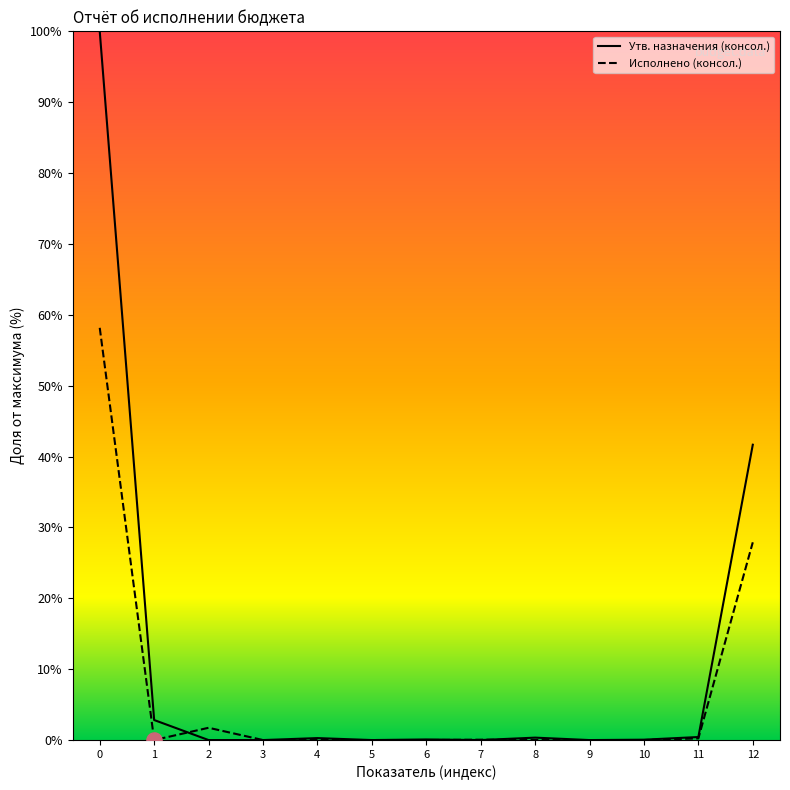

Which series reaches the minimum Y coordinate?

Утв. назначения (консол.)